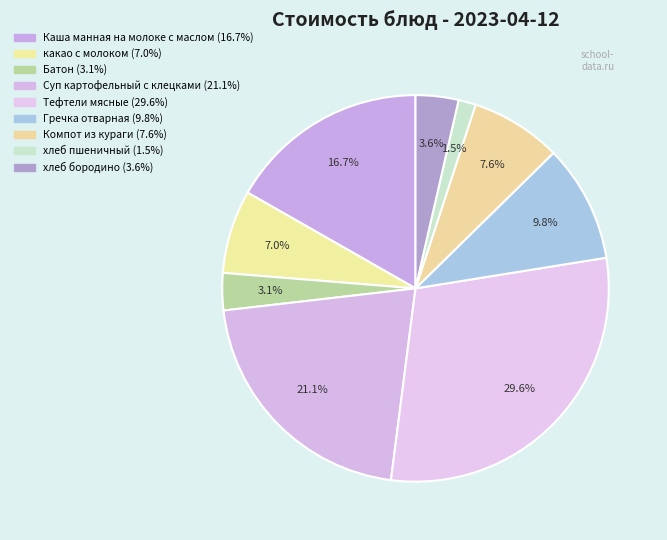

How many segments does this pie chart have?

9